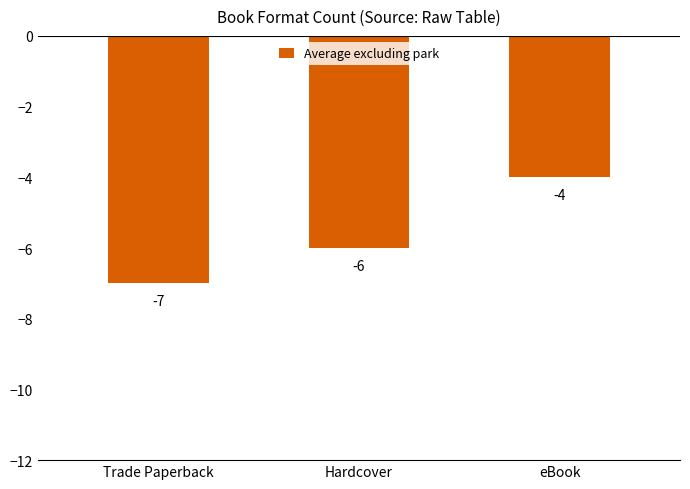

The value at Trade Paperback is -7. True or false?

True